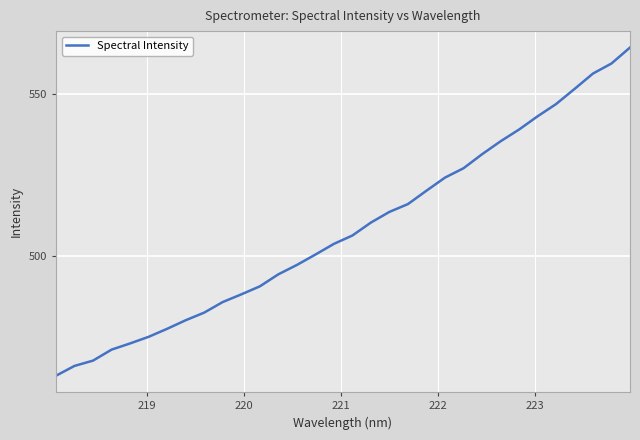

What is the greatest value displayed?

564.5